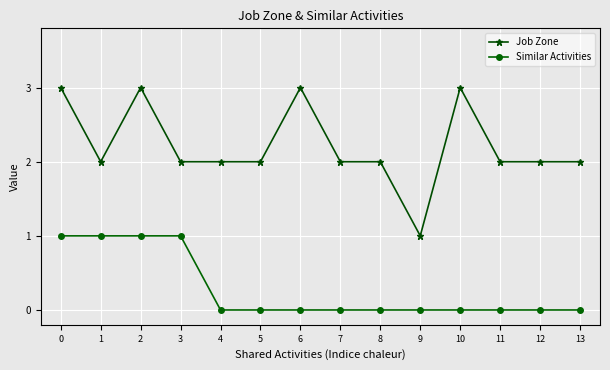

At 6, list the series in order from smallest to largest.

Similar Activities, Job Zone